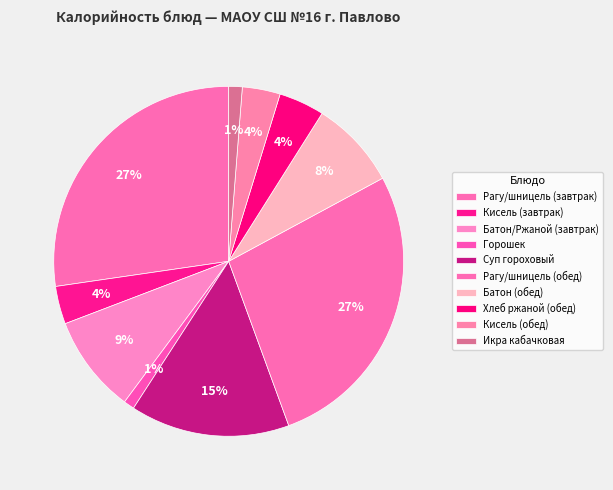

Does any single category account for the majority?

No